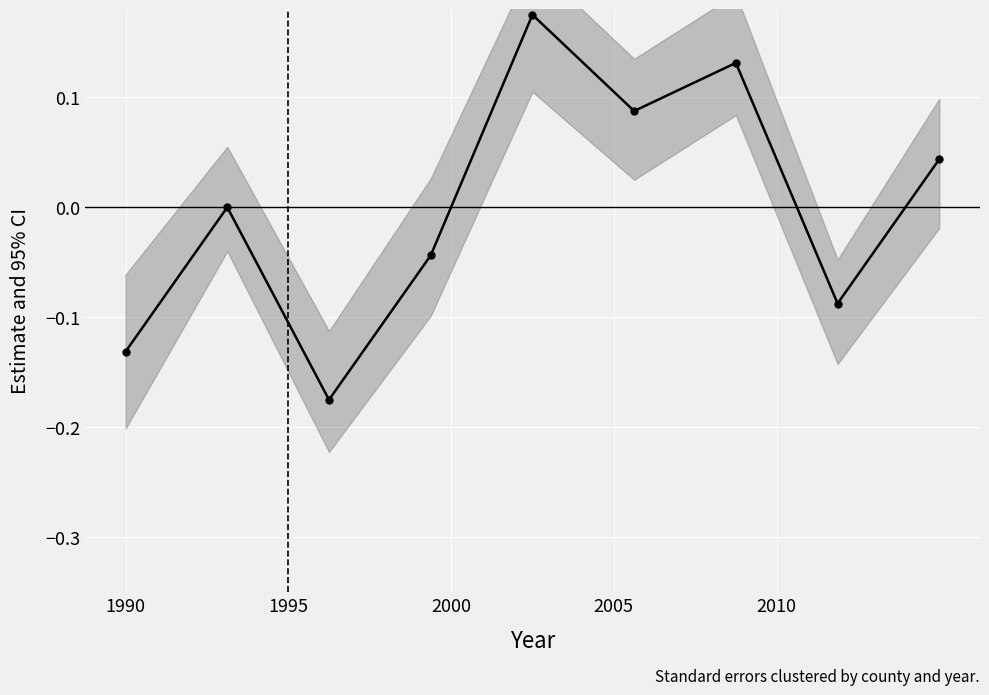

What is the value of the 8th point from the left?

-0.1